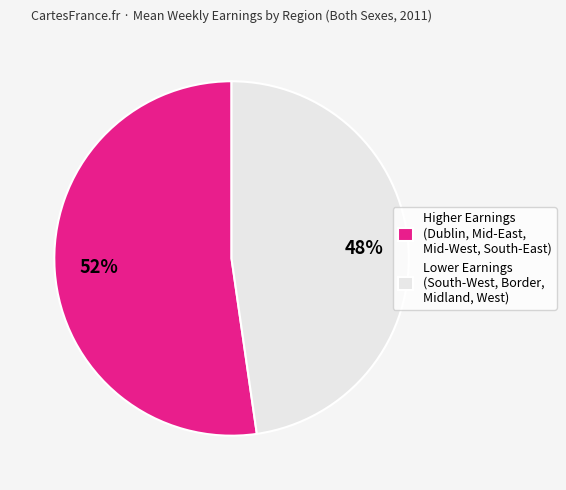

To the nearest percent, what percentage of the pie is Higher Earnings (Dublin, Mid-East, Mid-West, South-East)?

52%